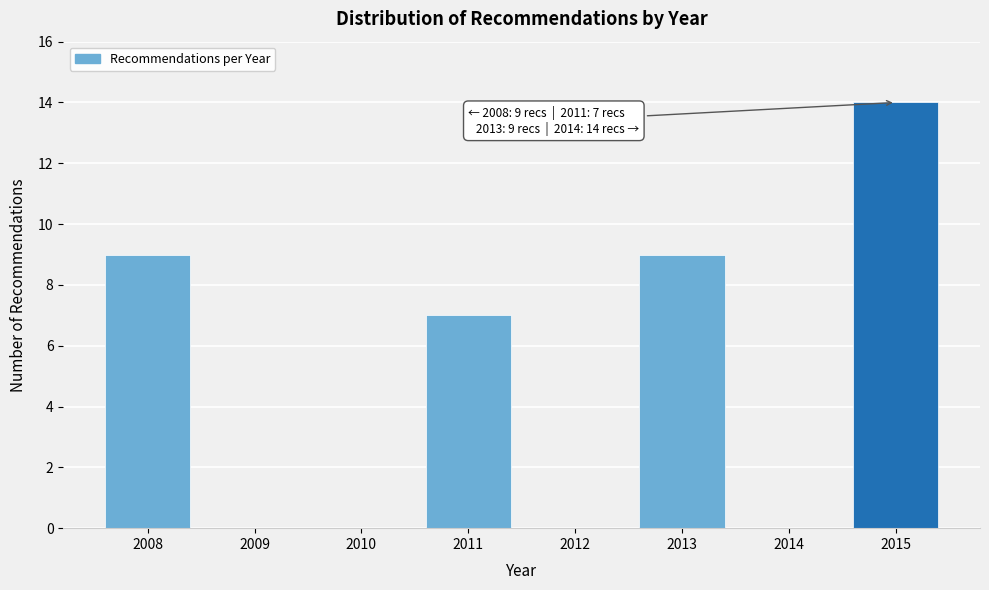

Reading right to left, extract all data points from this chart.

2015=14	2014=0	2013=9	2012=0	2011=7	2010=0	2009=0	2008=9